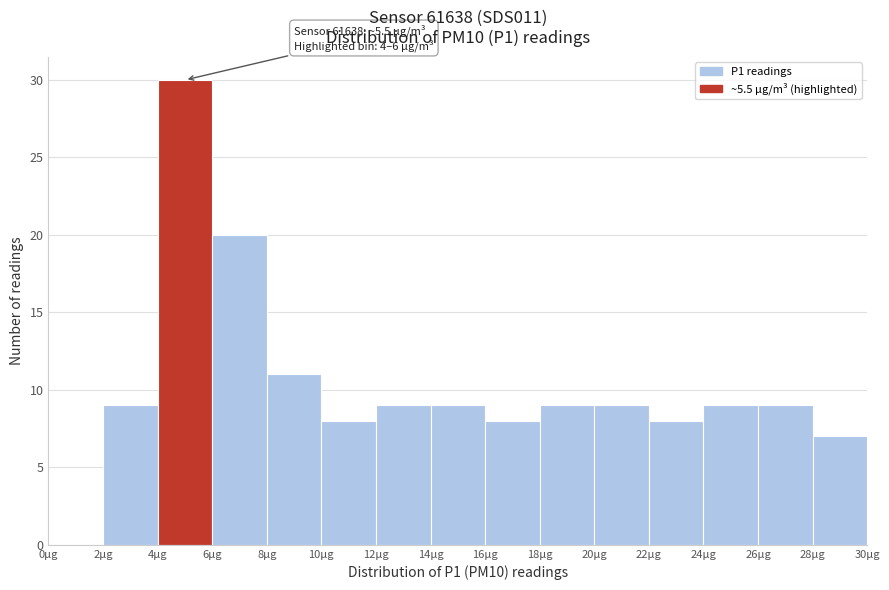

Which range on the x-axis has the tallest bar?

4 to 6